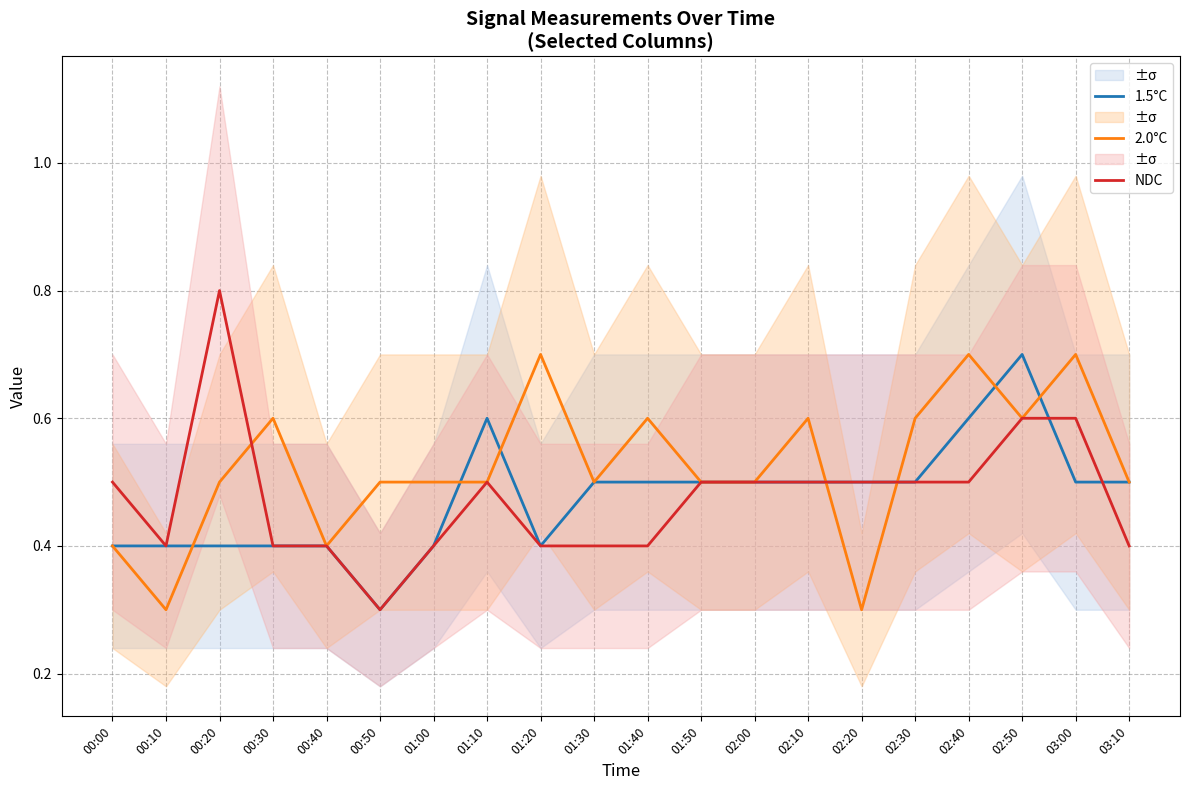

List the labels in order of 2.0°C value, smallest first.

00:10, 02:20, 00:00, 00:40, 00:20, 00:50, 01:00, 01:10, 01:30, 01:50, 02:00, 03:10, 00:30, 01:40, 02:10, 02:30, 02:50, 01:20, 02:40, 03:00